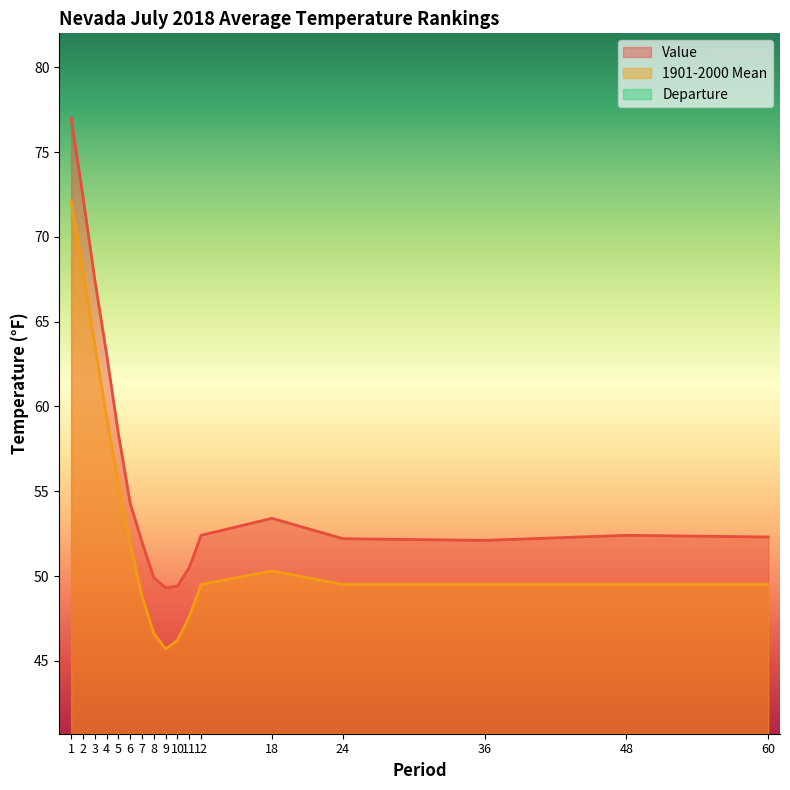

Which series has the largest total across all categories?

Value